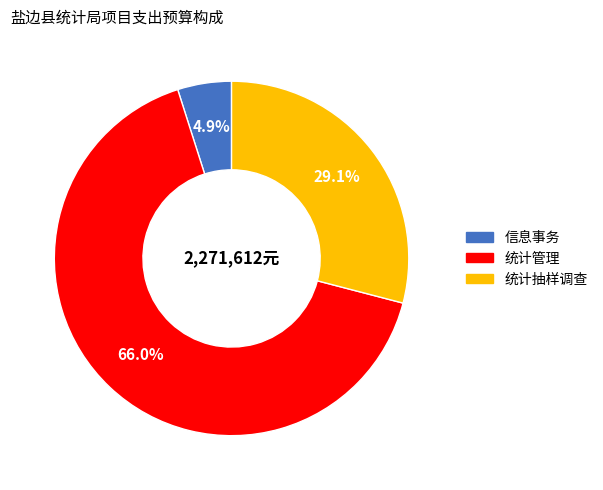

What is the largest slice in the pie chart?

统计管理